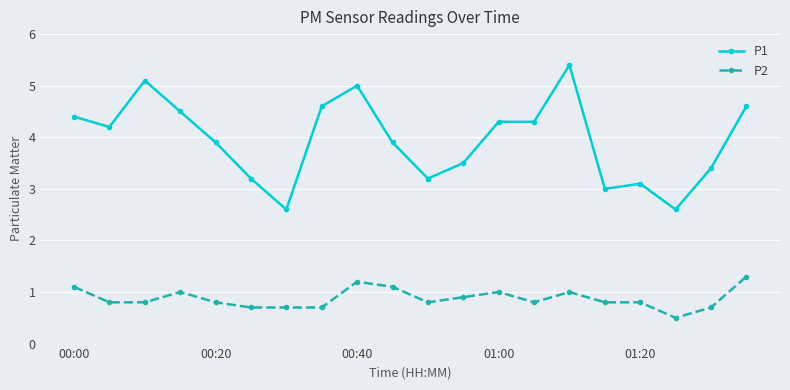

How many data points does each series have?

20